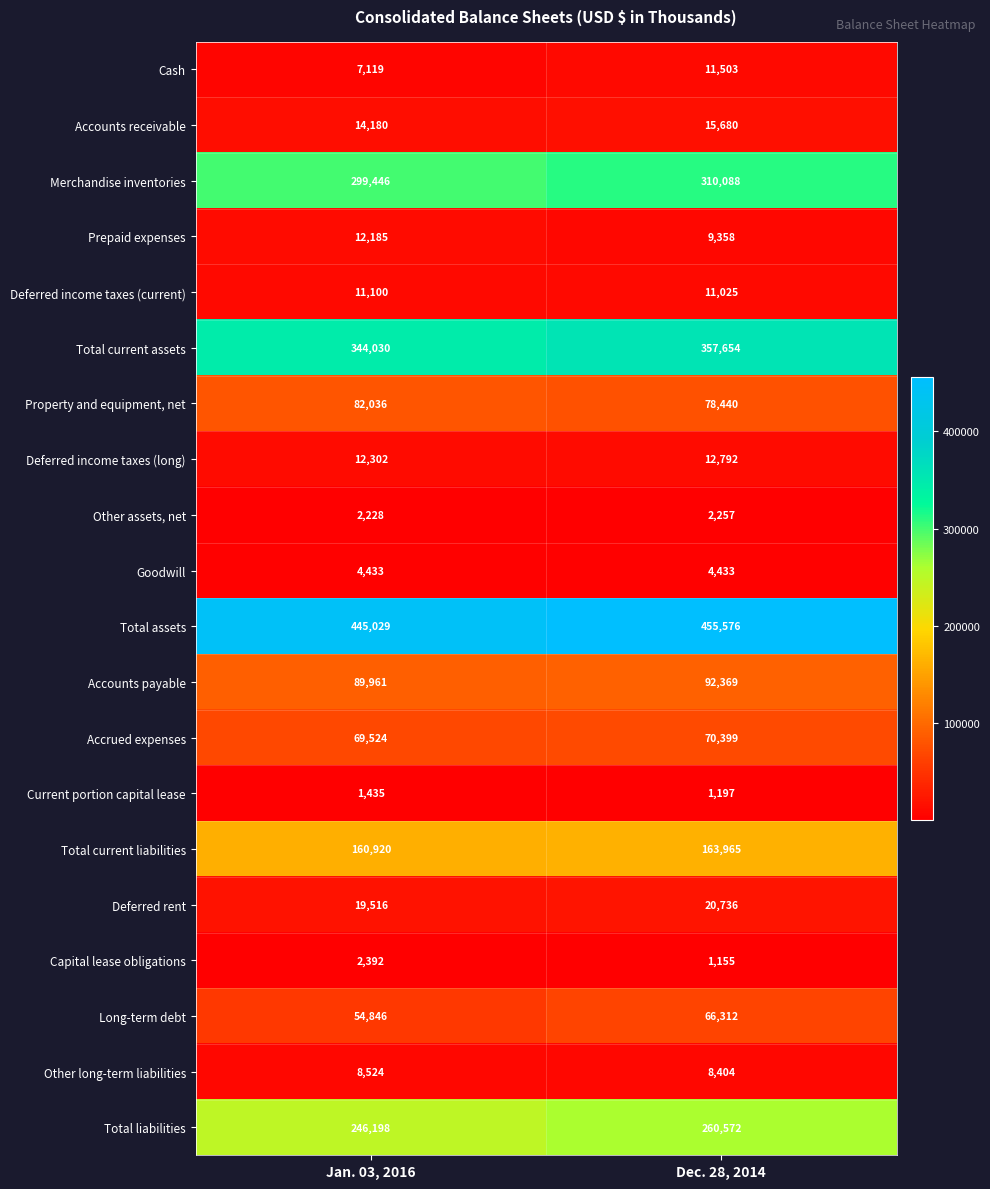

Rank the series at Dec. 28, 2014 from highest to lowest value.

Total assets, Total current assets, Merchandise inventories, Total liabilities, Total current liabilities, Accounts payable, Property and equipment, net, Accrued expenses, Long-term debt, Deferred rent, Accounts receivable, Deferred income taxes (long), Cash, Deferred income taxes (current), Prepaid expenses, Other long-term liabilities, Goodwill, Other assets, net, Current portion capital lease, Capital lease obligations